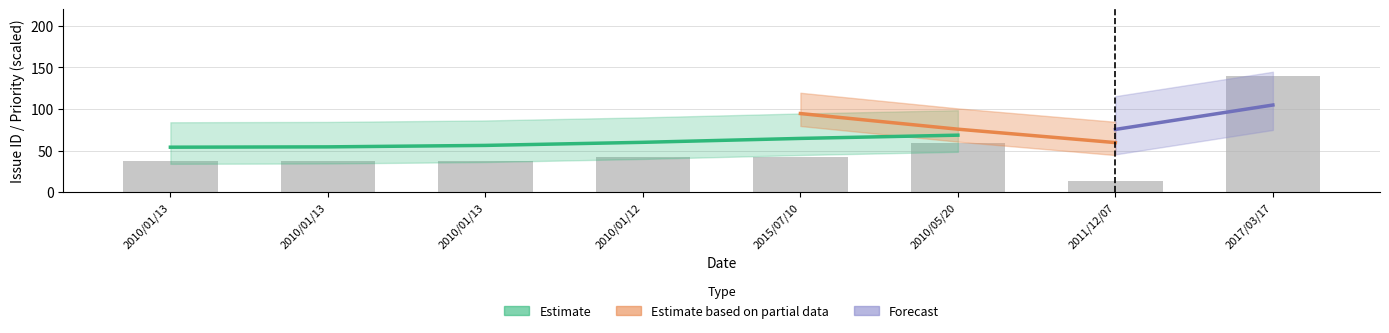

At which label is the value closest to 77?

2010/05/20